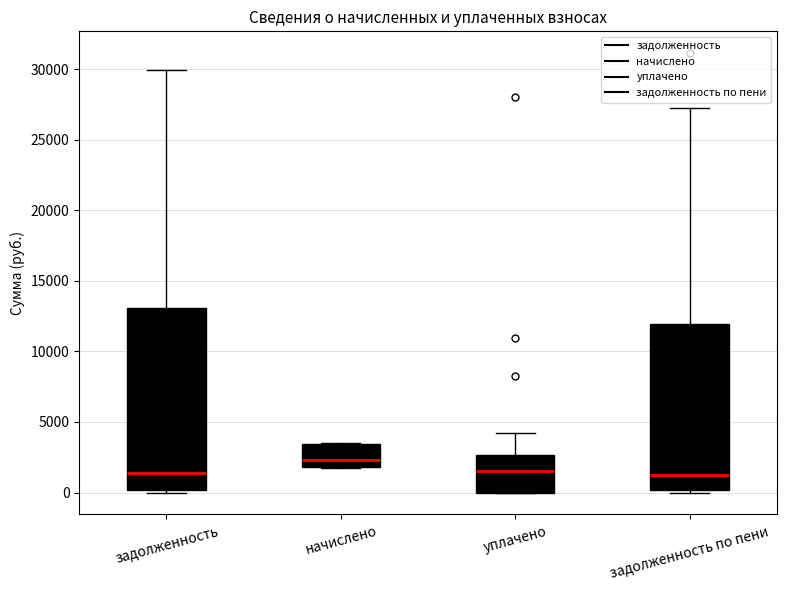

Reading left to right, read every box against the y-axis: the position of its median line, the range the box covers, and the ends of its whiskers. The values are not printed on the chart, so give them approximately, as read against the axis.

задолженность: median 1500, box 0 to 13000, whiskers 0 (just below the box's lower edge) to 30000
начислено: median 2500, box 2000 to 3500, whiskers 1500 to 3500
уплачено: median 1500, box 0 to 2500, whiskers 0 to 4000
задолженность по пени: median 1000, box 0 to 12000, whiskers 0 (just below the box's lower edge) to 27000